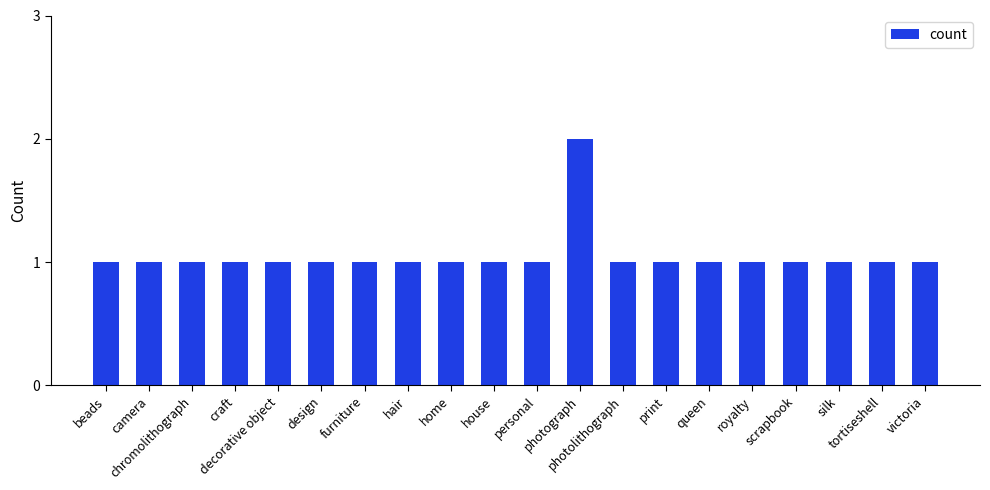

What is the difference between the maximum and minimum values?

1